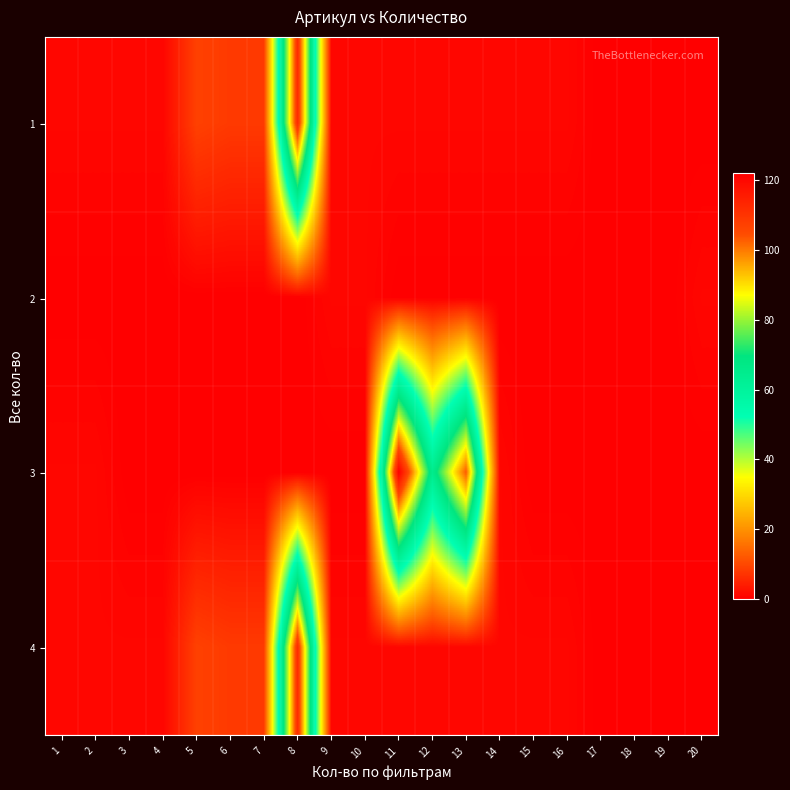

Reading right to left, extract all data points from this chart.

1: 20=0	19=0	18=0	17=0	16=1	15=1	14=1	13=1	12=1	11=1	10=1	9=1	8=112	7=8	6=8	5=9	4=1	3=1	2=1	1=1
2: 20=1	19=0	18=0	17=0	16=0	15=0	14=0	13=0	12=0	11=0	10=1	9=1	8=0	7=0	6=0	5=0	4=0	3=0	2=0	1=0
3: 20=0	19=0	18=0	17=0	16=0	15=0	14=1	13=103	12=65	11=122	10=0	9=0	8=0	7=0	6=0	5=0	4=0	3=0	2=1	1=1
4: 20=0	19=0	18=0	17=0	16=1	15=1	14=1	13=1	12=1	11=1	10=1	9=1	8=112	7=8	6=8	5=9	4=1	3=1	2=1	1=1